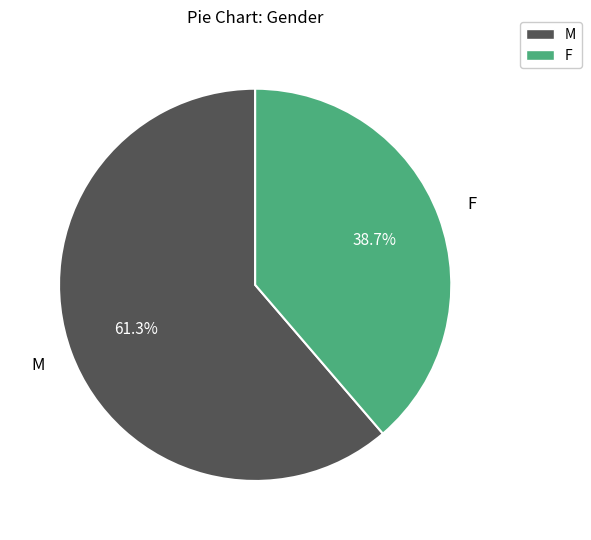

Combined, what portion of the pie is M and F?

100.0%